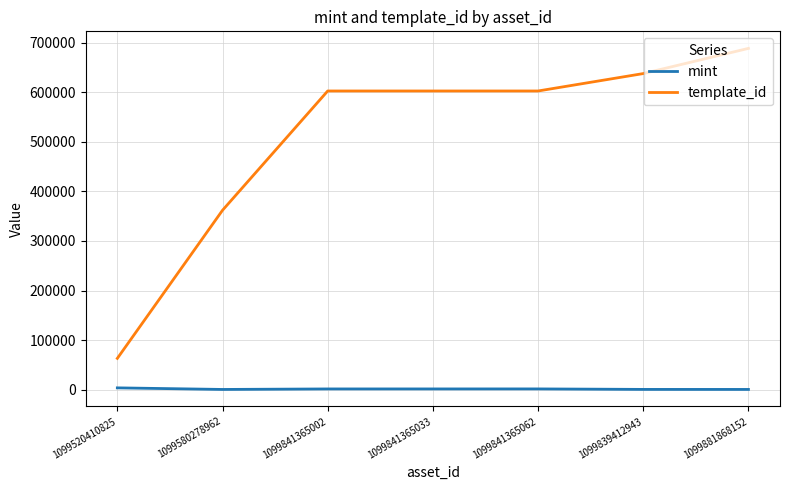

What is the difference between the maximum and minimum values in the mint series?

3197